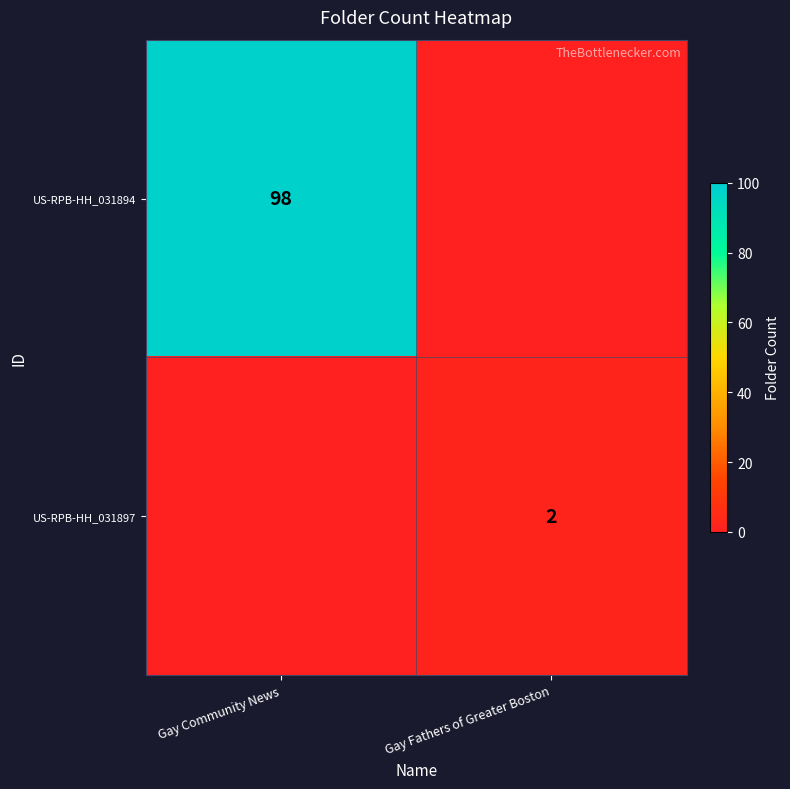

At which category is the sum across all series the highest?

Gay Community News